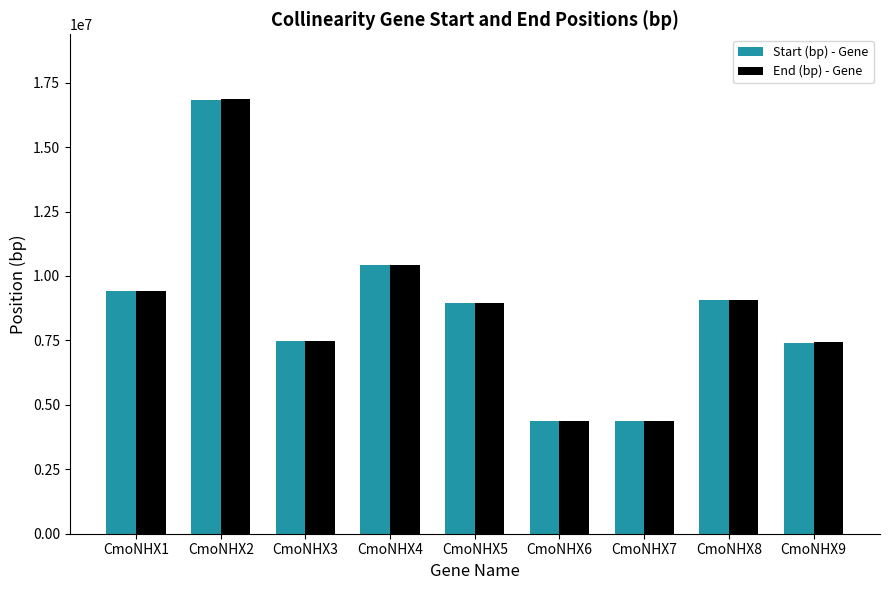

What is the difference between the second highest and minimum values in the End (bp) - Gene series?

6069477